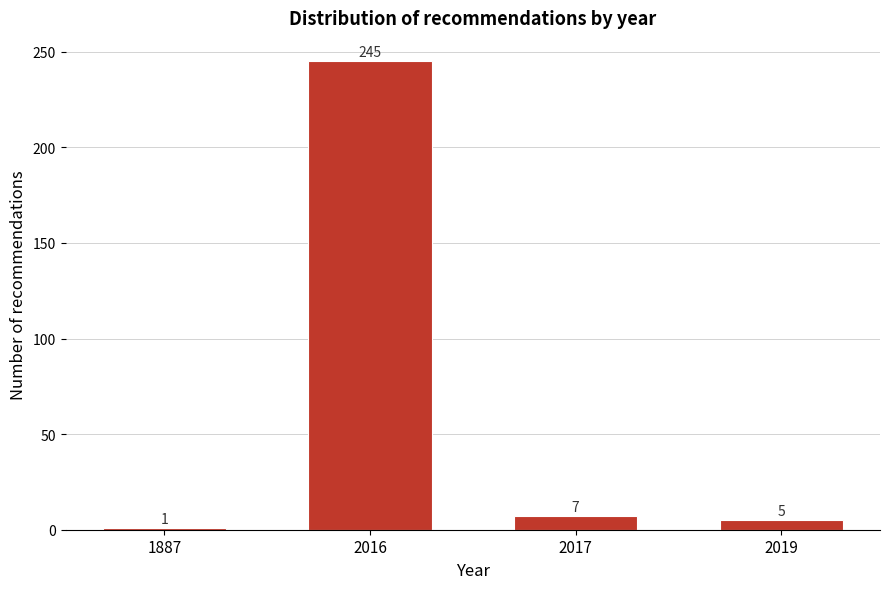

Reading left to right, what are all the values shown in this chart?

1887=1	2016=245	2017=7	2019=5